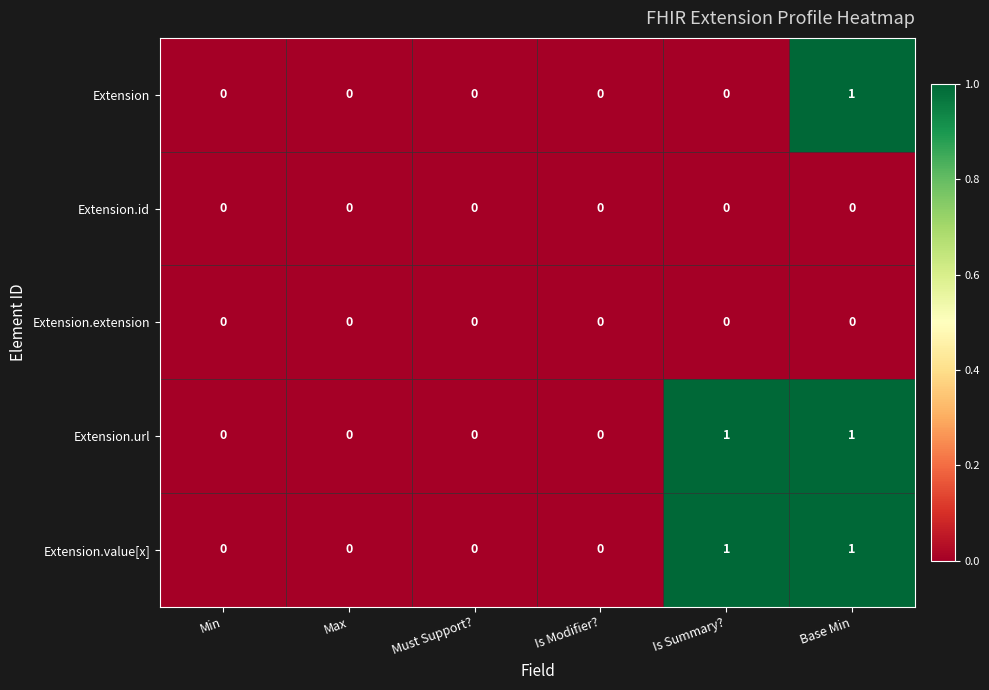

At which category is the sum across all series the highest?

Base Min